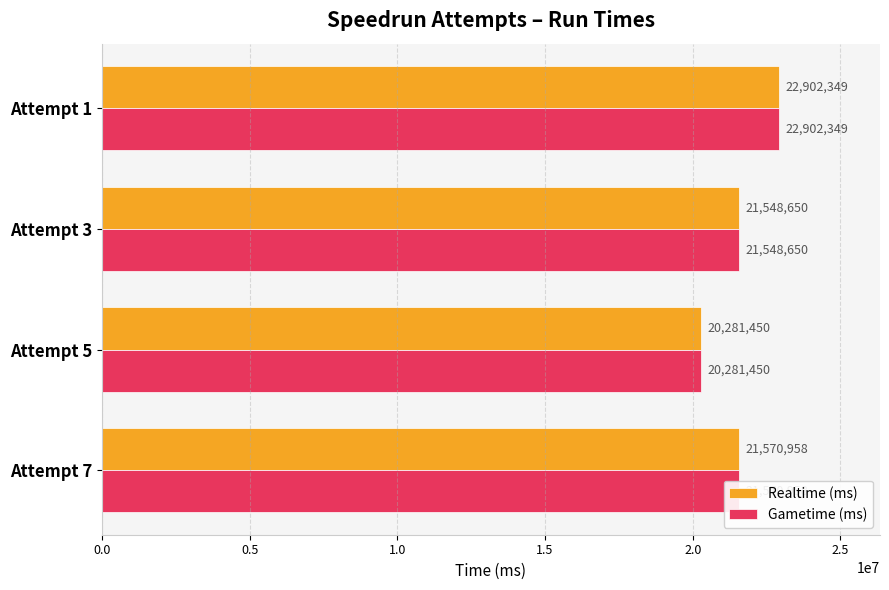

True or false: Realtime (ms) has a value of 20281450 at Attempt 5.

True